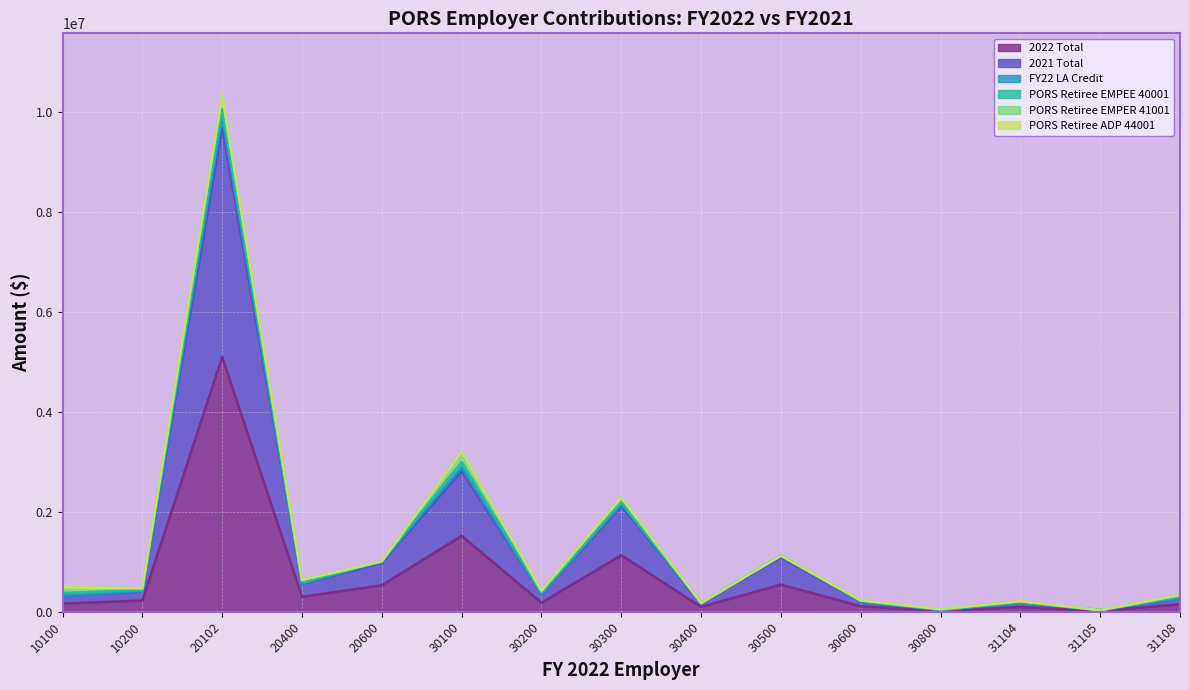

True or false: FY22 LA Credit and 2022 Total cross at least once.

False